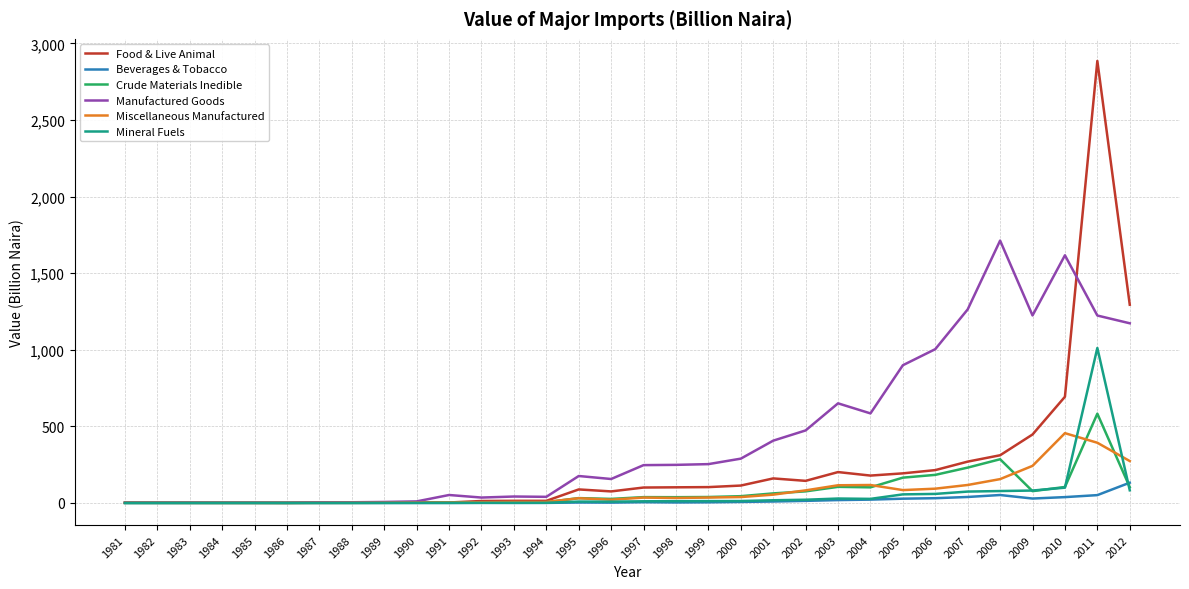

What are all the series names shown in the legend?

Food & Live Animal, Beverages & Tobacco, Crude Materials Inedible, Manufactured Goods, Miscellaneous Manufactured, Mineral Fuels